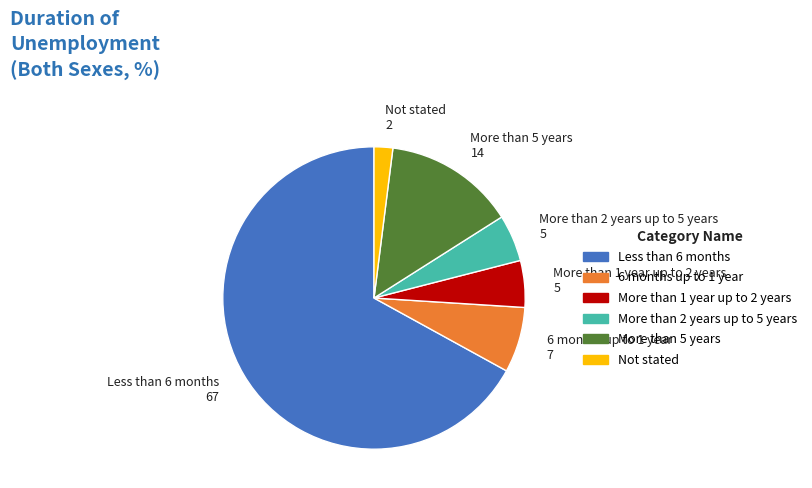

Does 6 months up to 1 year represent more than half of the total?

No